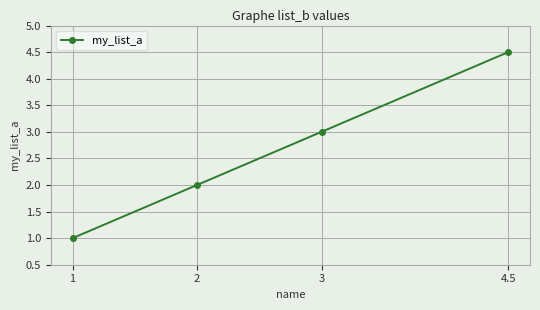

Is this an area chart (filled region under the line)?

No